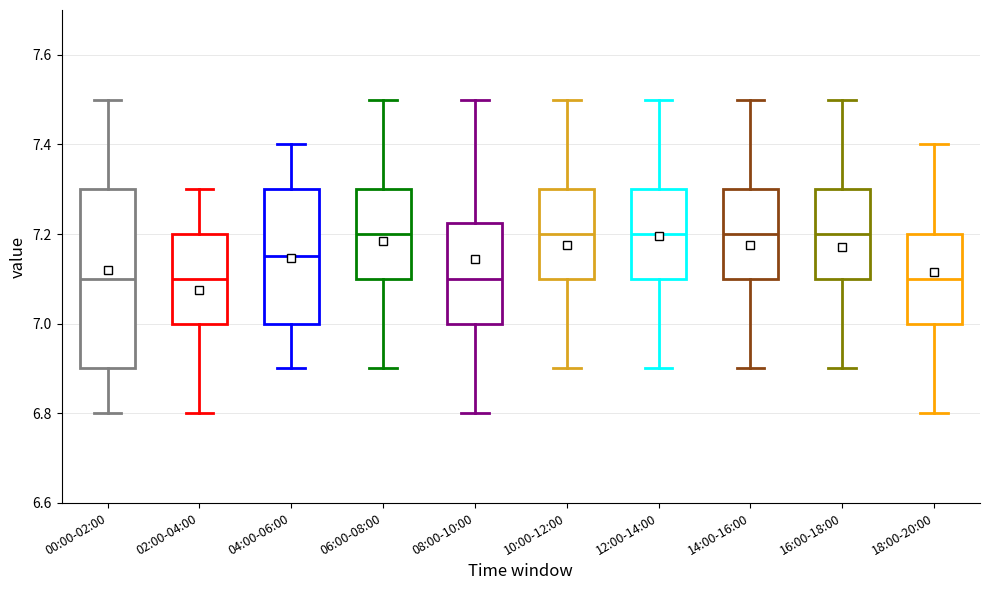

Reading left to right, read every box against the y-axis: the position of its median line, the range the box covers, and the ends of its whiskers. The values are not printed on the chart, so give them approximately, as read against the axis.

00:00-02:00: median 7.10, box 6.90 to 7.30, whiskers 6.80 to 7.50
02:00-04:00: median 7.10, box 7.00 to 7.20, whiskers 6.80 to 7.30
04:00-06:00: median 7.16, box 7.00 to 7.30, whiskers 6.90 to 7.40
06:00-08:00: median 7.20, box 7.10 to 7.30, whiskers 6.90 to 7.50
08:00-10:00: median 7.10, box 7.00 to 7.22, whiskers 6.80 to 7.50
10:00-12:00: median 7.20, box 7.10 to 7.30, whiskers 6.90 to 7.50
12:00-14:00: median 7.20, box 7.10 to 7.30, whiskers 6.90 to 7.50
14:00-16:00: median 7.20, box 7.10 to 7.30, whiskers 6.90 to 7.50
16:00-18:00: median 7.20, box 7.10 to 7.30, whiskers 6.90 to 7.50
18:00-20:00: median 7.10, box 7.00 to 7.20, whiskers 6.80 to 7.40